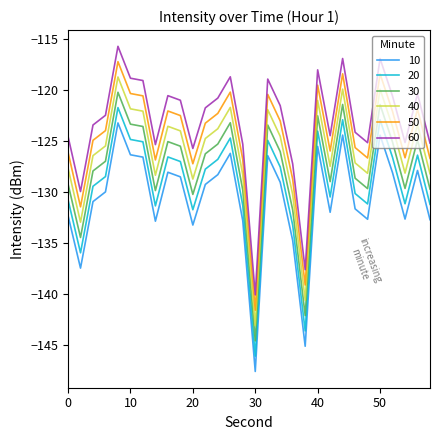

What is the highest value of the 40 series?

-118.8